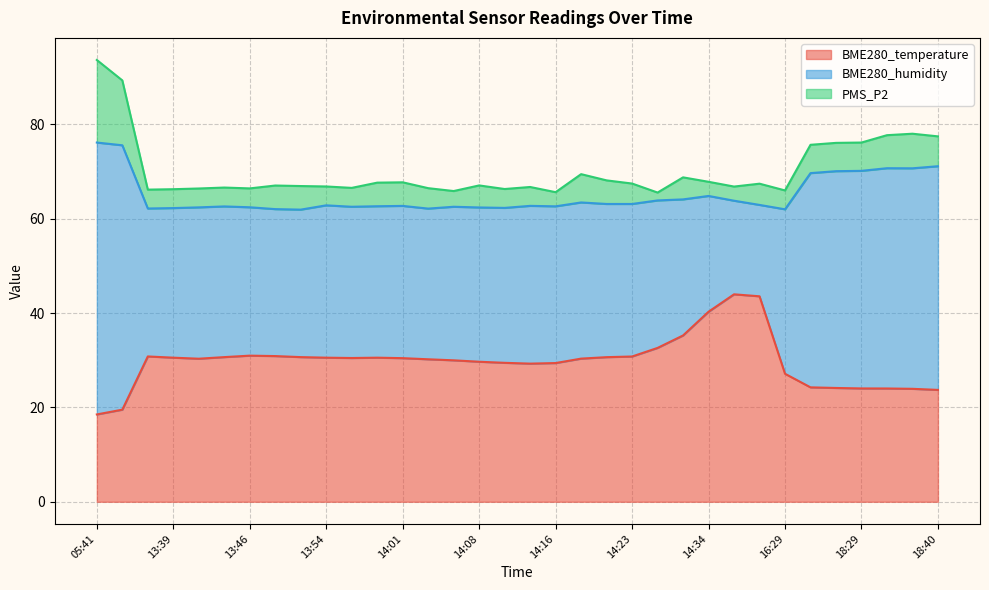

The value of PMS_P2 at 18:32 is 7.0. True or false?

True